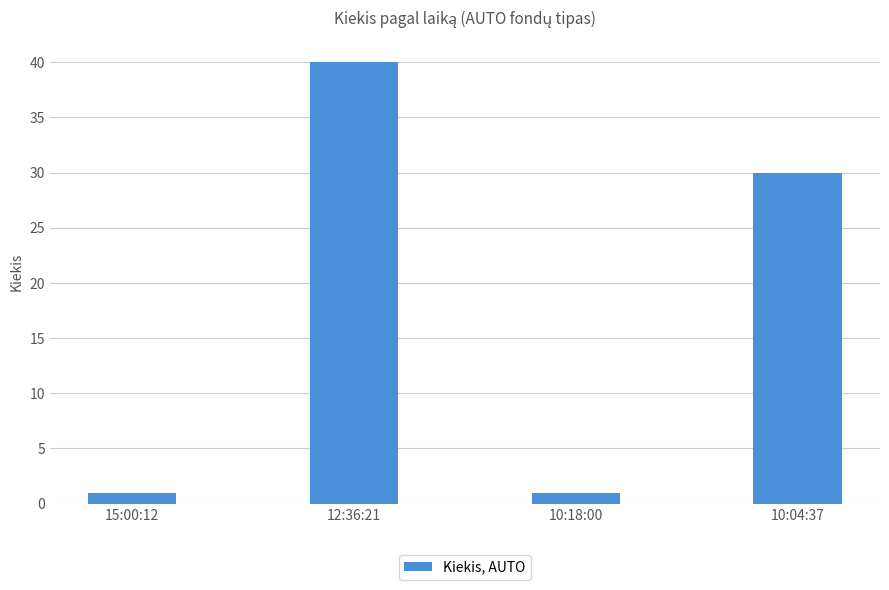

What is the value of the 4th bar from the left?

30